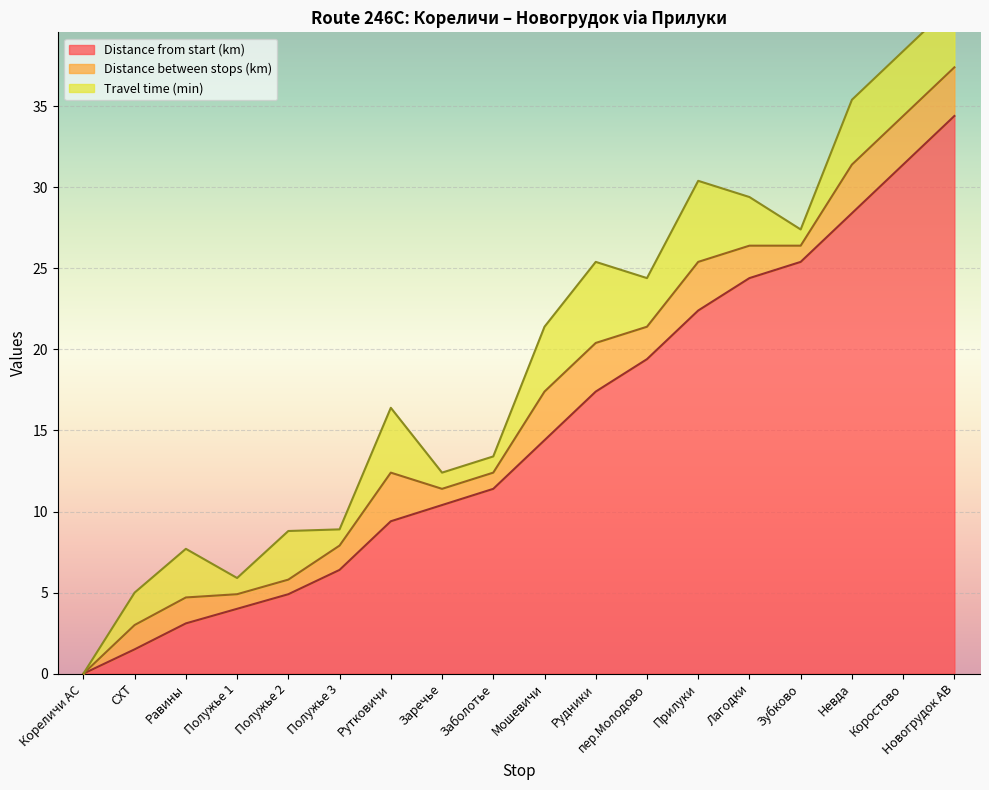

At which label does Distance from start (km) first exceed 14?

Мошевичи